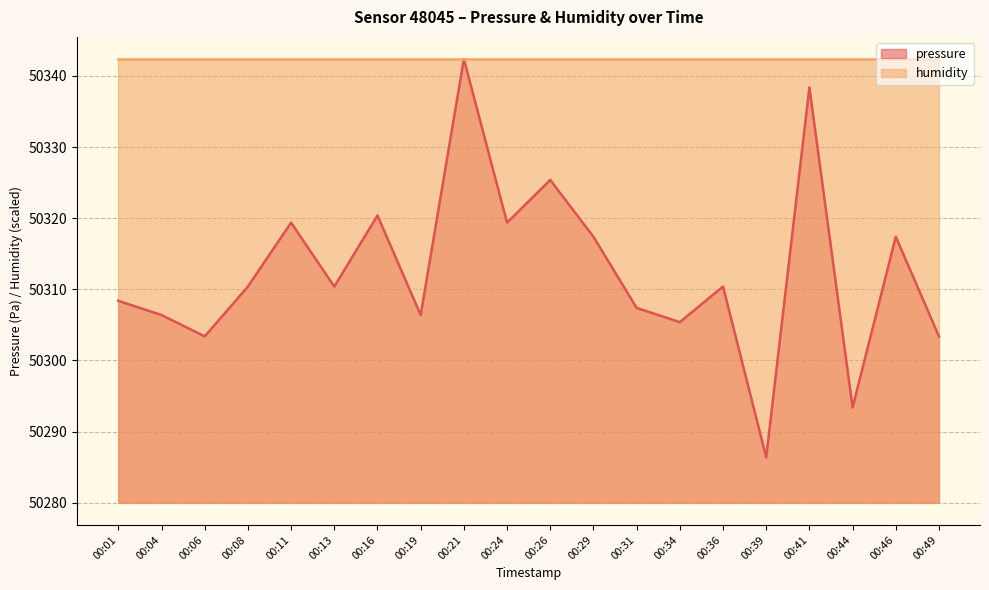

How many points are higher than both their immediate neighbors (excluding endpoints)?

7